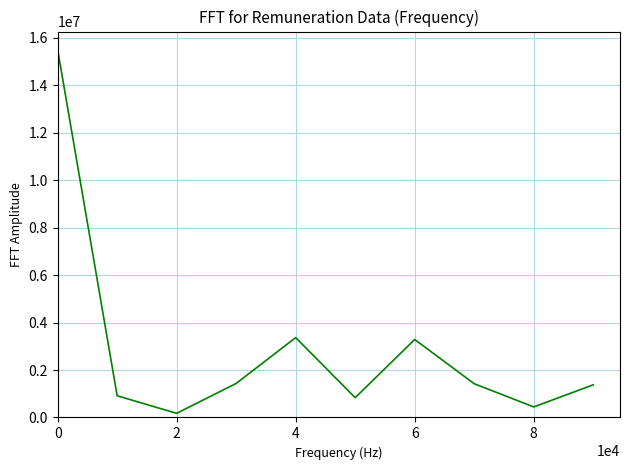

What is the greatest value displayed?

15502486.0